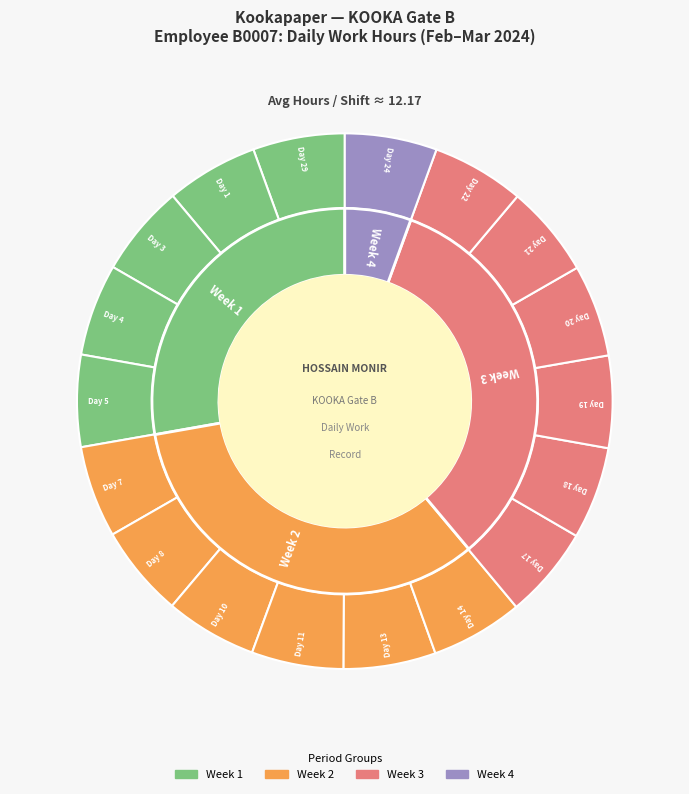

To the nearest percent, what portion does Day 8 represent?

6%